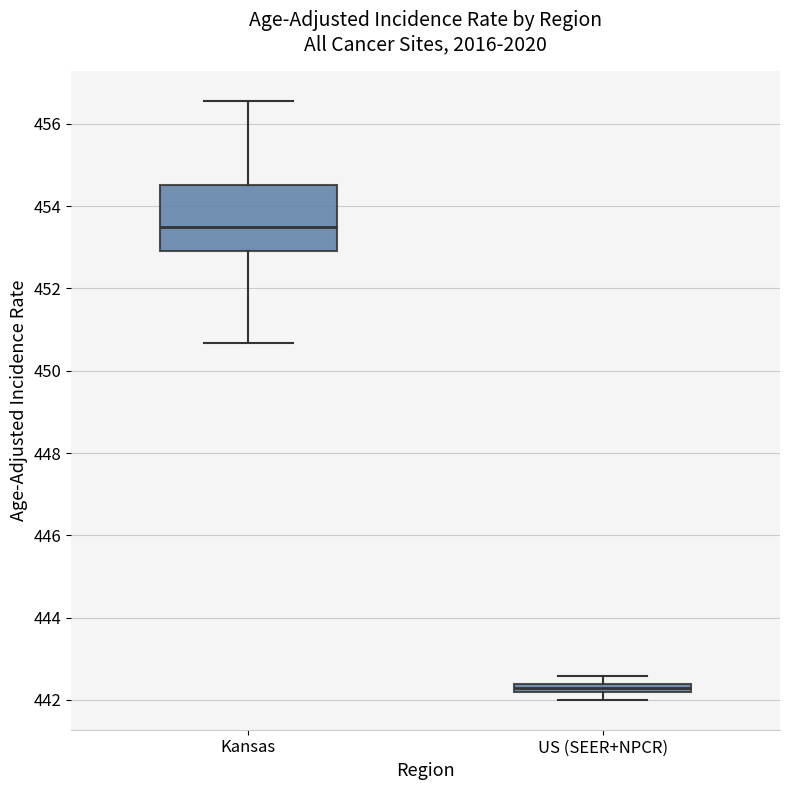

Which box is the tallest, from its lower edge to its upper edge?

Kansas